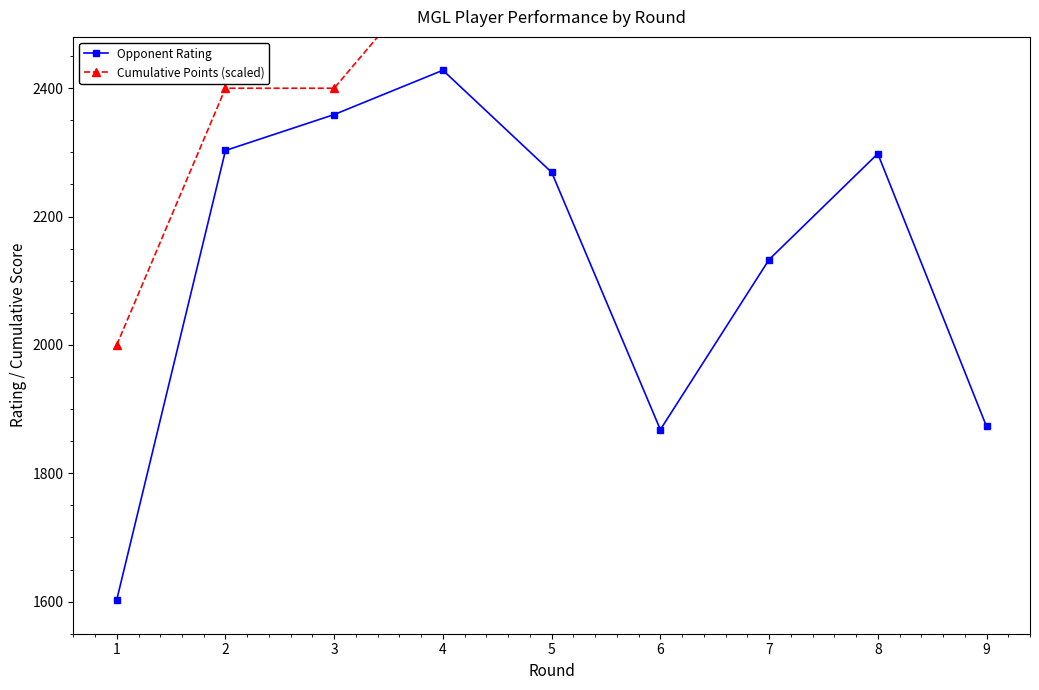

At how many categories does at least one series exceed 1928?

9